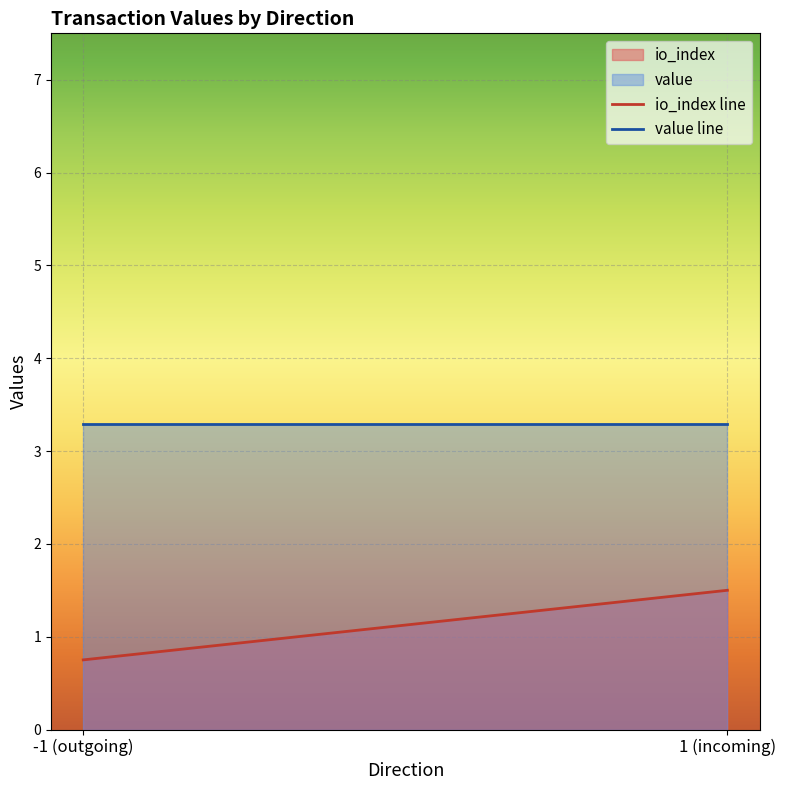

The value of io_index at -1 is 1.4. True or false?

False